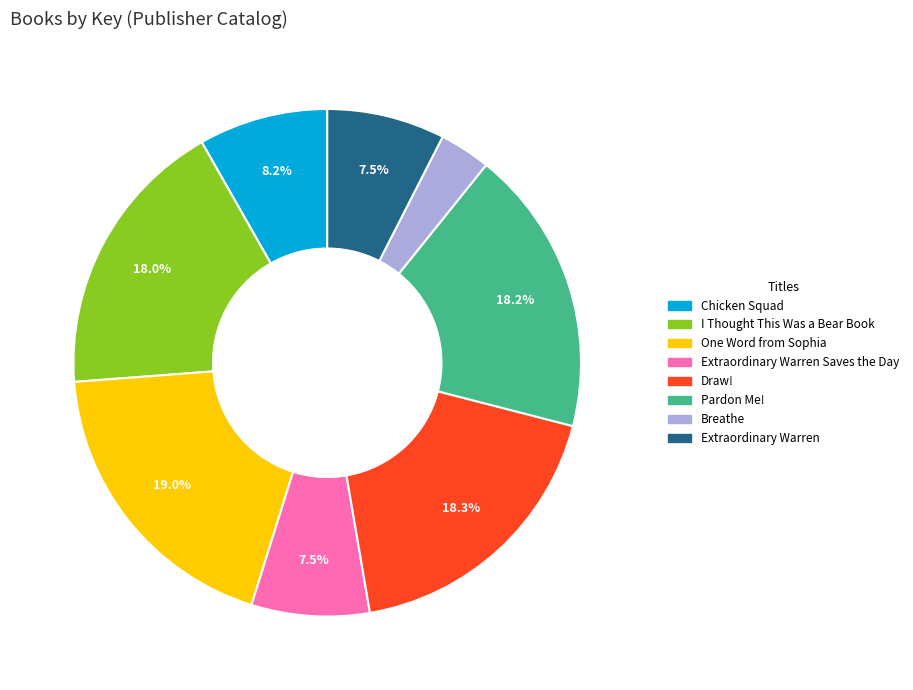

What portion of the pie excludes Extraordinary Warren?

92.5%